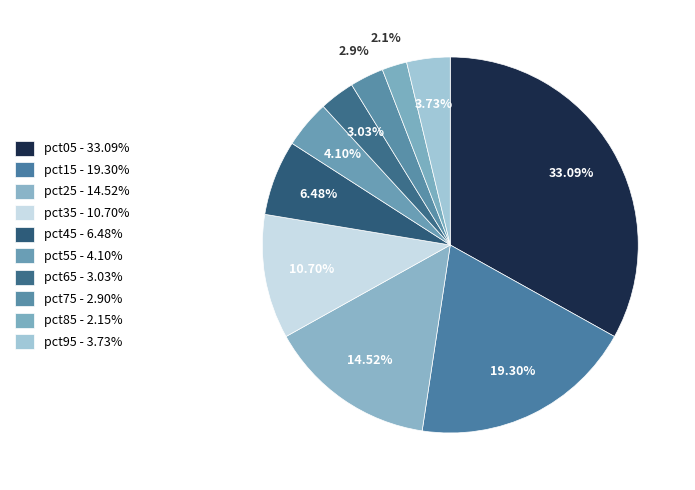

How many slices are in this pie chart?

10